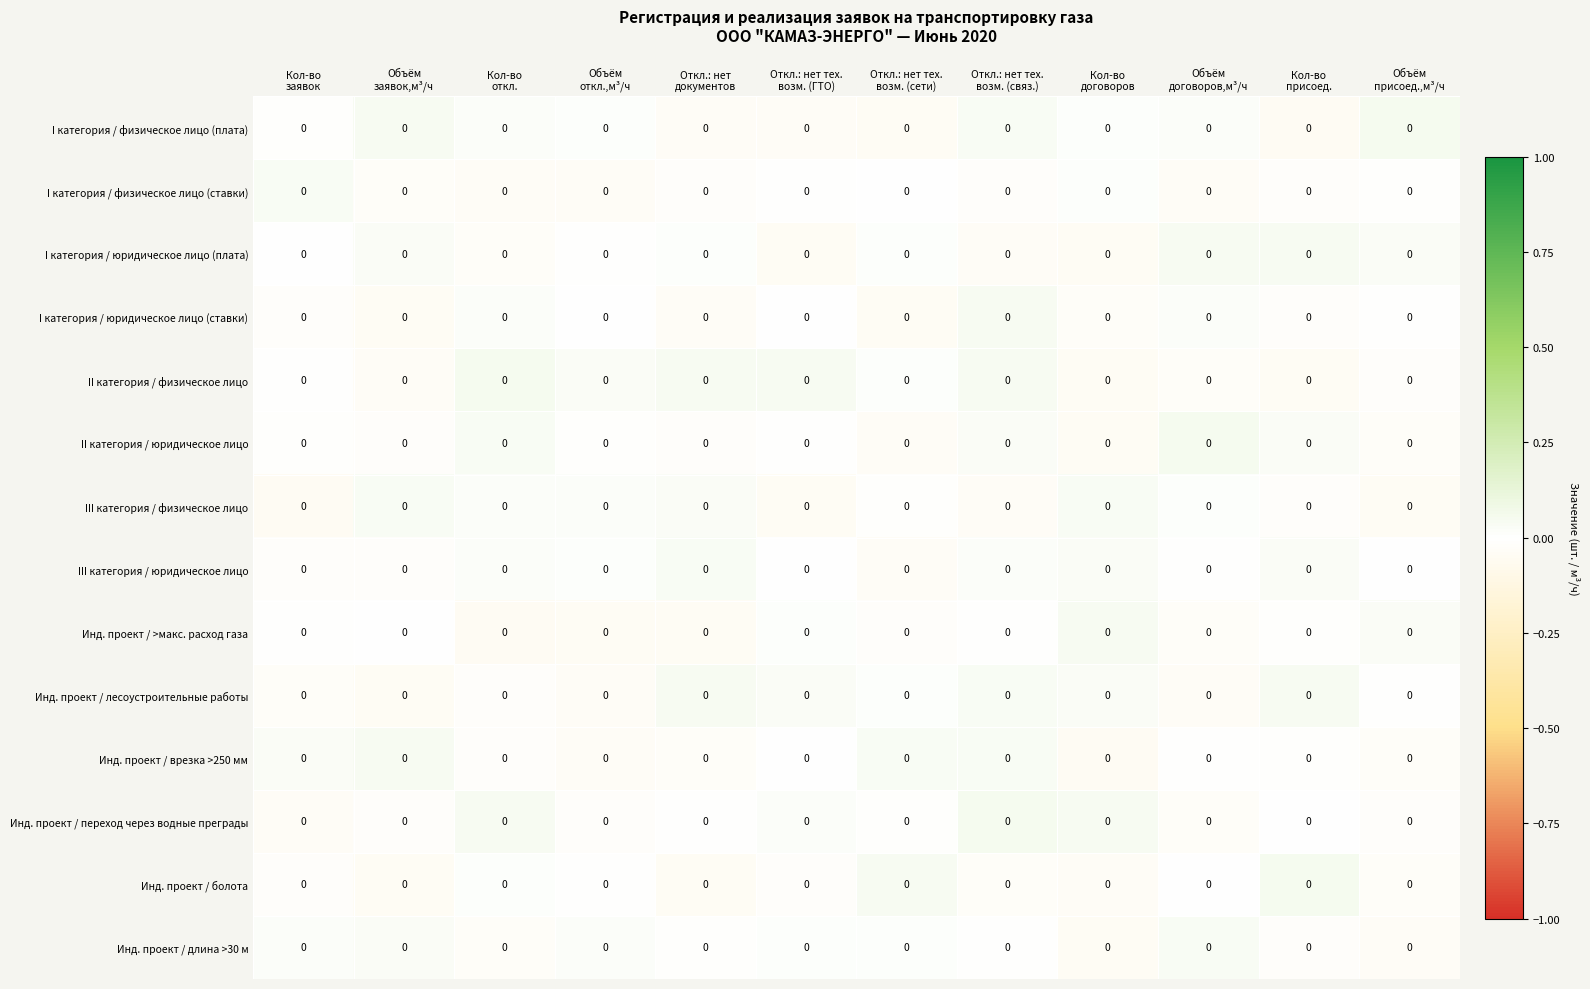

Between Объём
присоед.,м³/ч and Откл.: нет
документов, which is larger?

Объём
присоед.,м³/ч